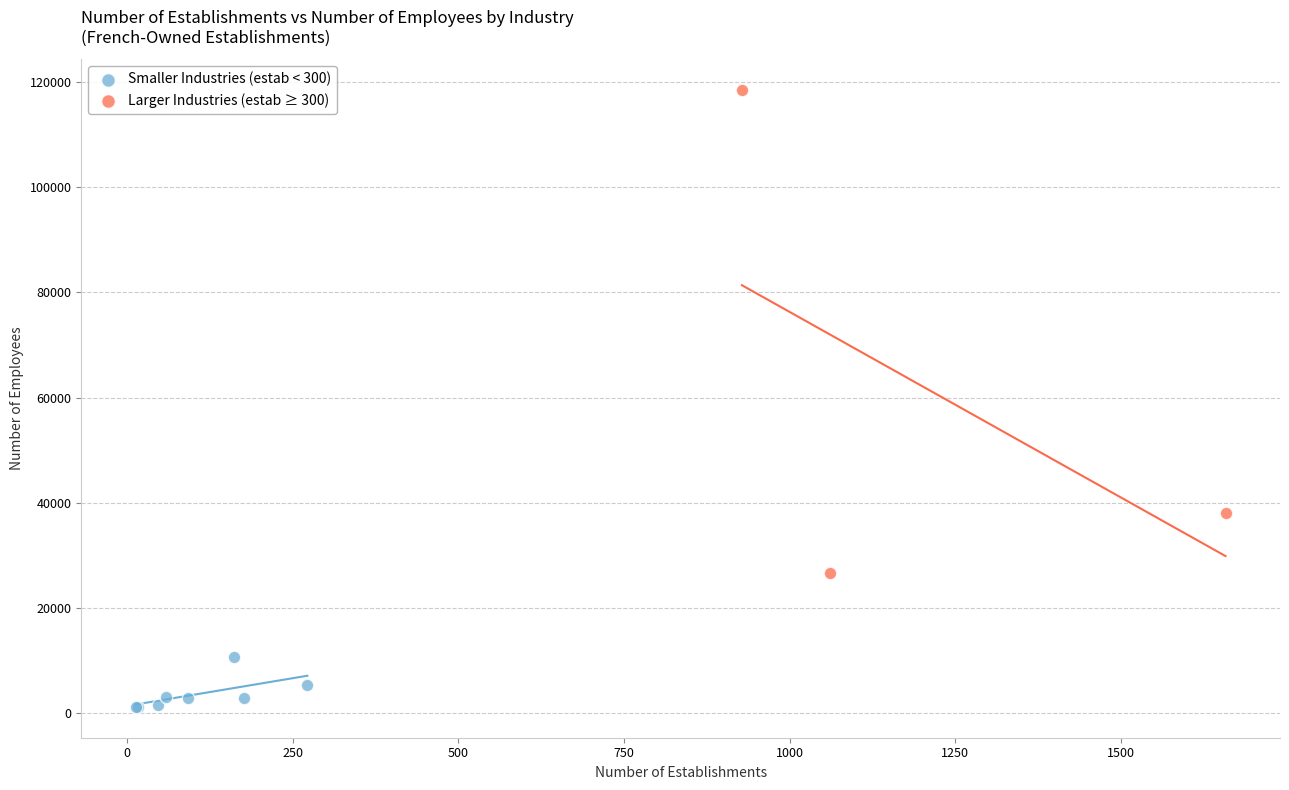

Which series reaches the maximum Y coordinate?

Larger Industries (estab ≥ 300)